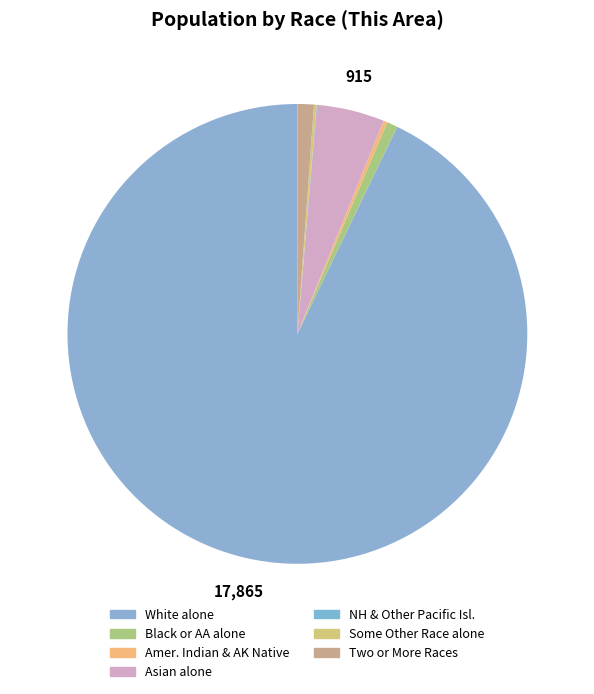

What is the change in value from Asian alone to Two or More Races?

-693